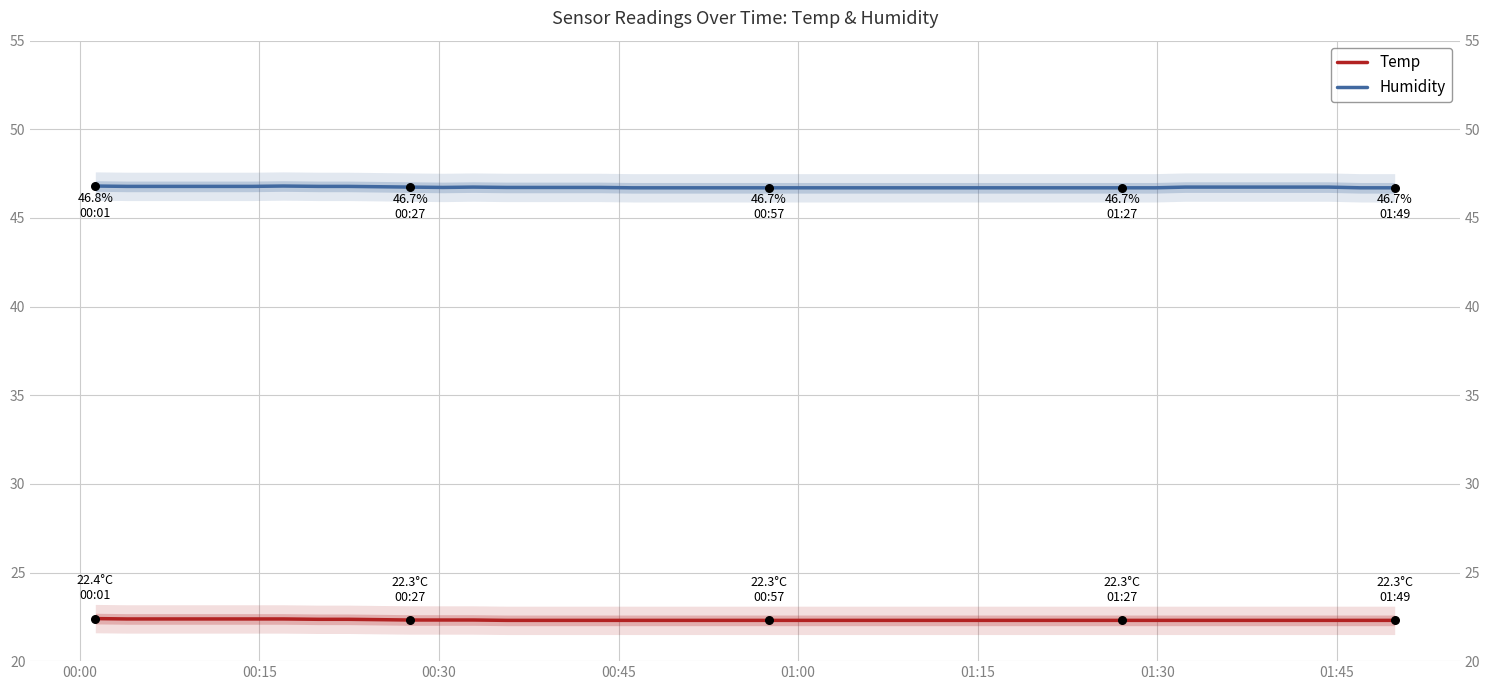

What are all the series names shown in the legend?

Temp, Humidity